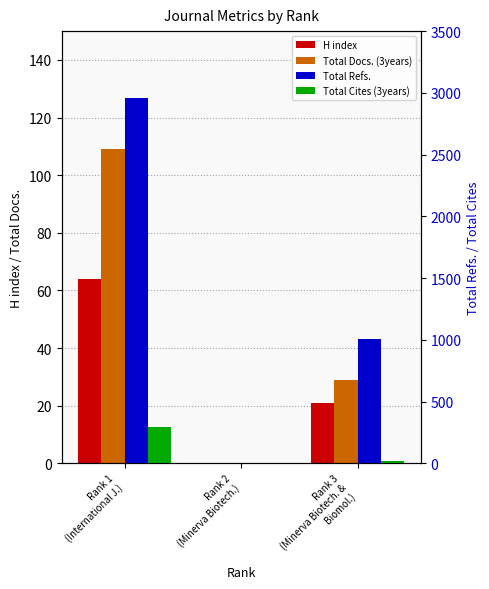

Between Rank 1
(International J.) and Rank 2
(Minerva Biotech.), which series saw the biggest shift?

Total Refs.